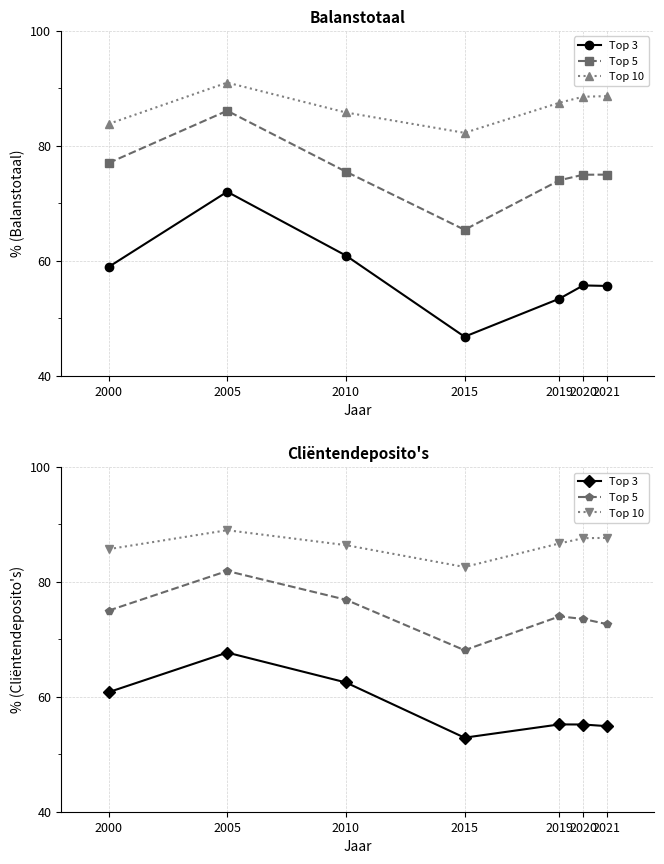

The value of Top 10 at 2020 is 127.5. True or false?

False